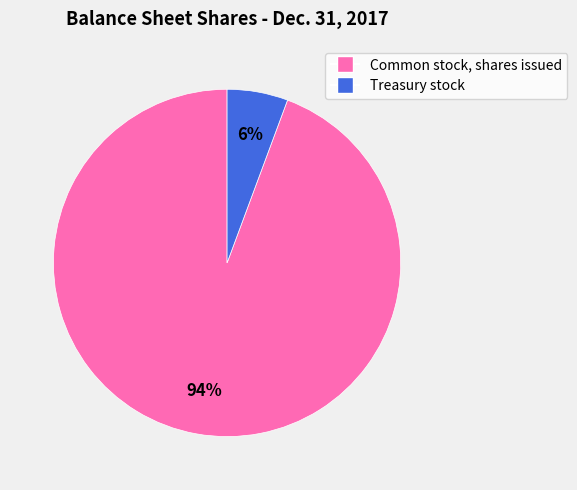

Rank the categories by value from highest to lowest.

Common stock, shares issued, Treasury stock